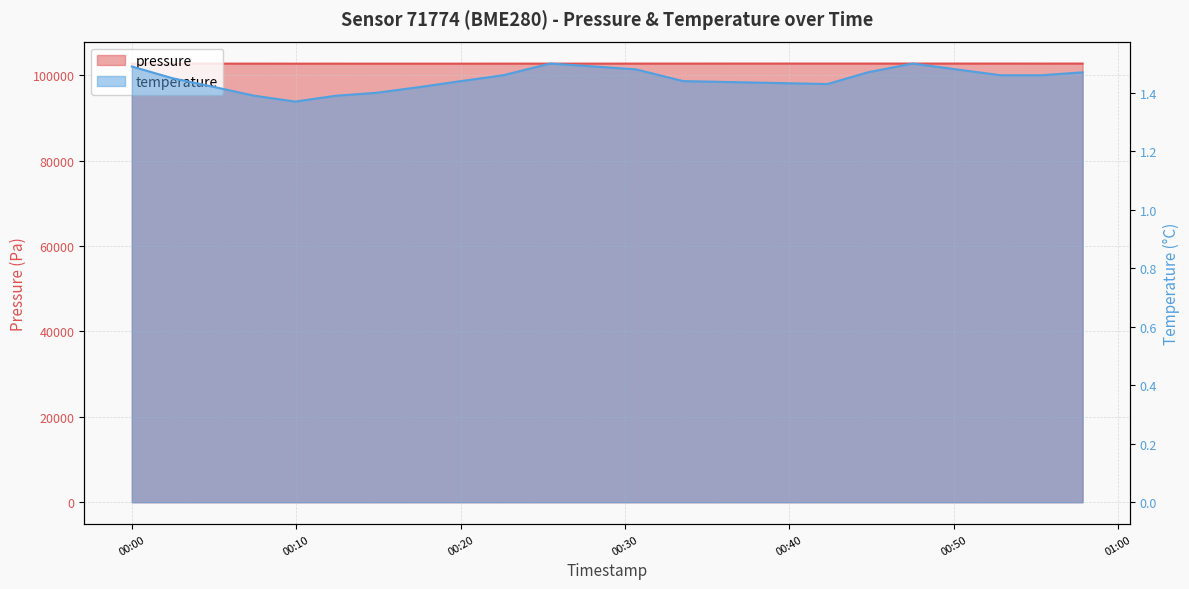

At 2023-03-03T00:07:27, list the series in order from smallest to largest.

temperature, pressure